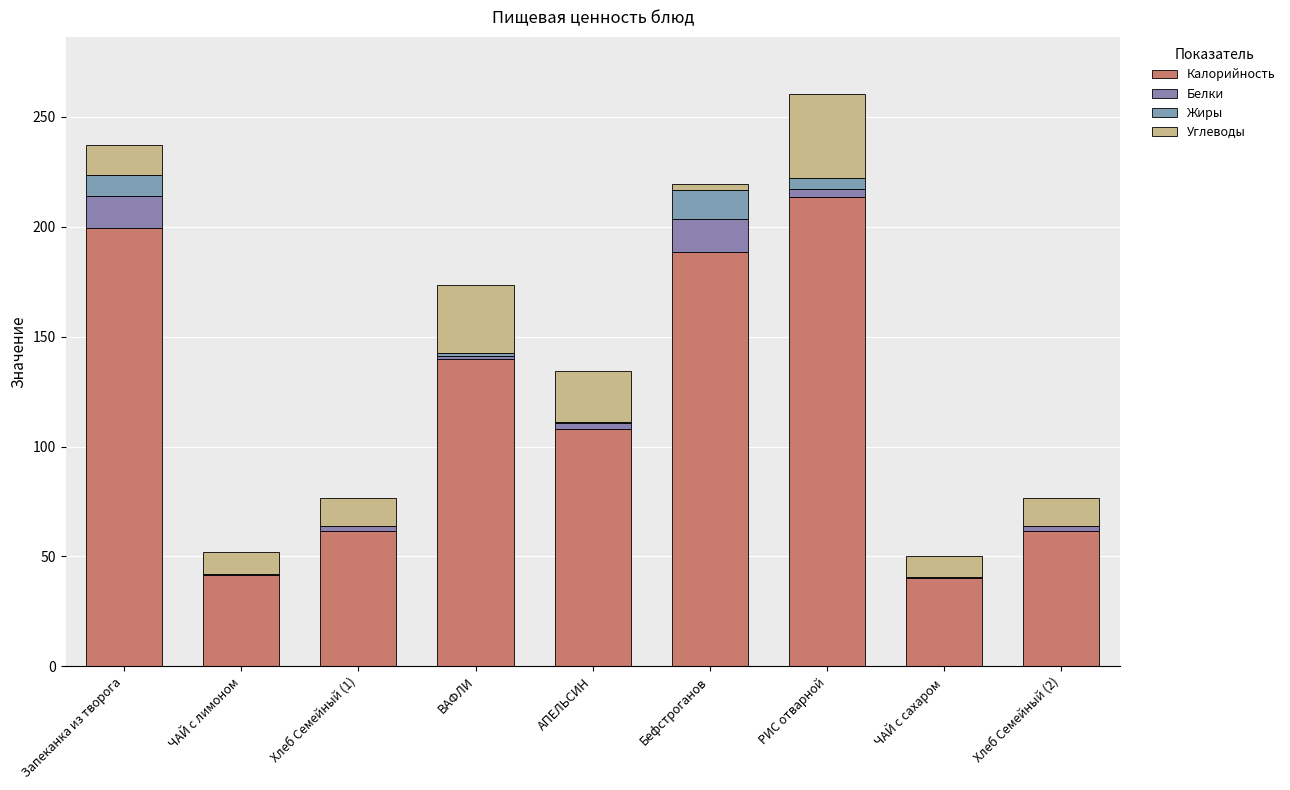

What is the label of the 8th bar from the right?

ЧАЙ с лимоном